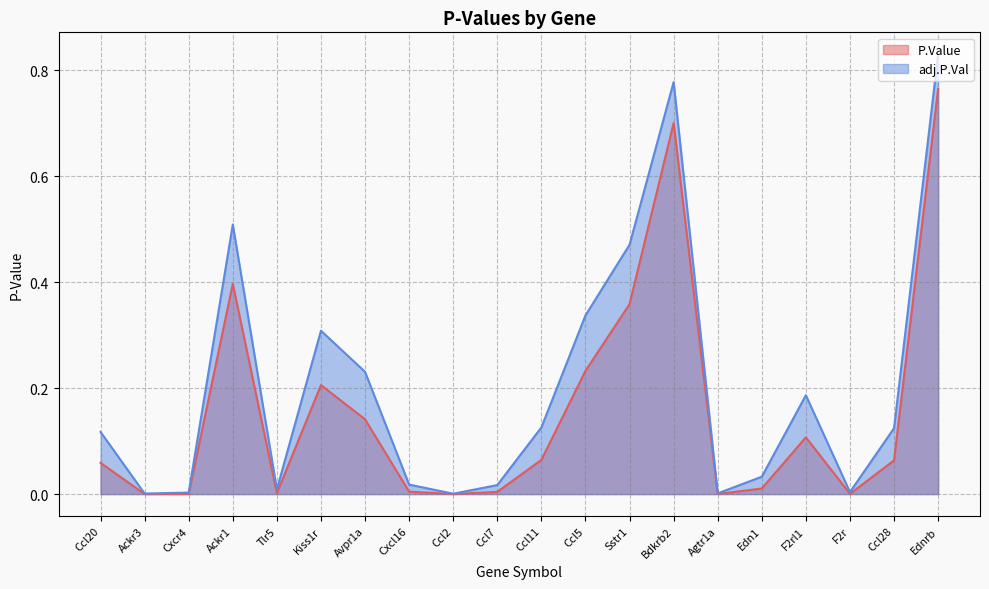

How many lines are shown in the chart?

2